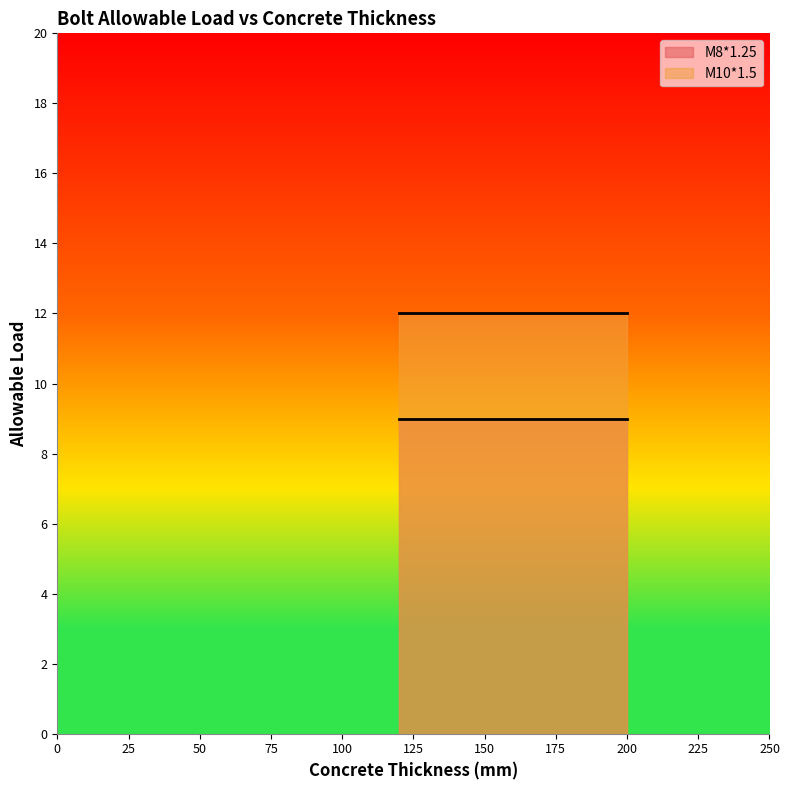

True or false: M10*1.5 and M8*1.25 intersect in this chart.

False